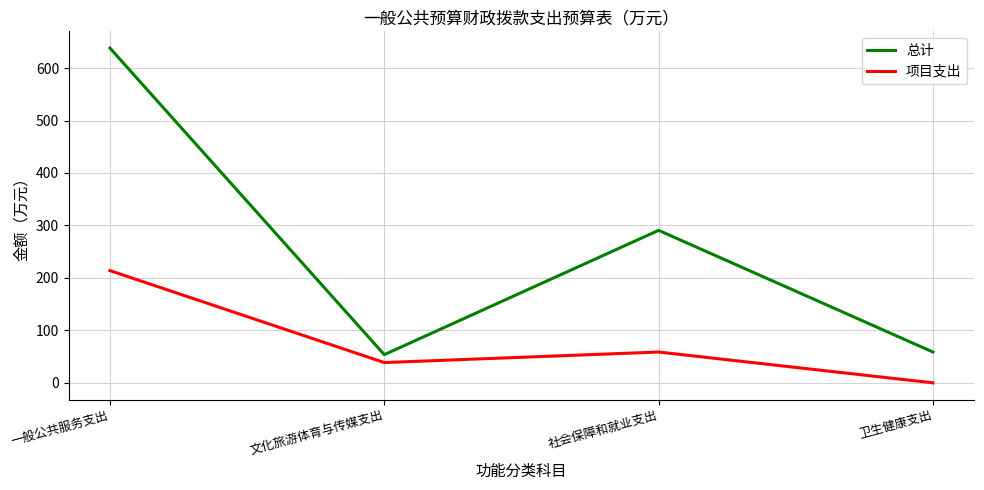

True or false: 项目支出 has more than 2 interior local peaks.

False